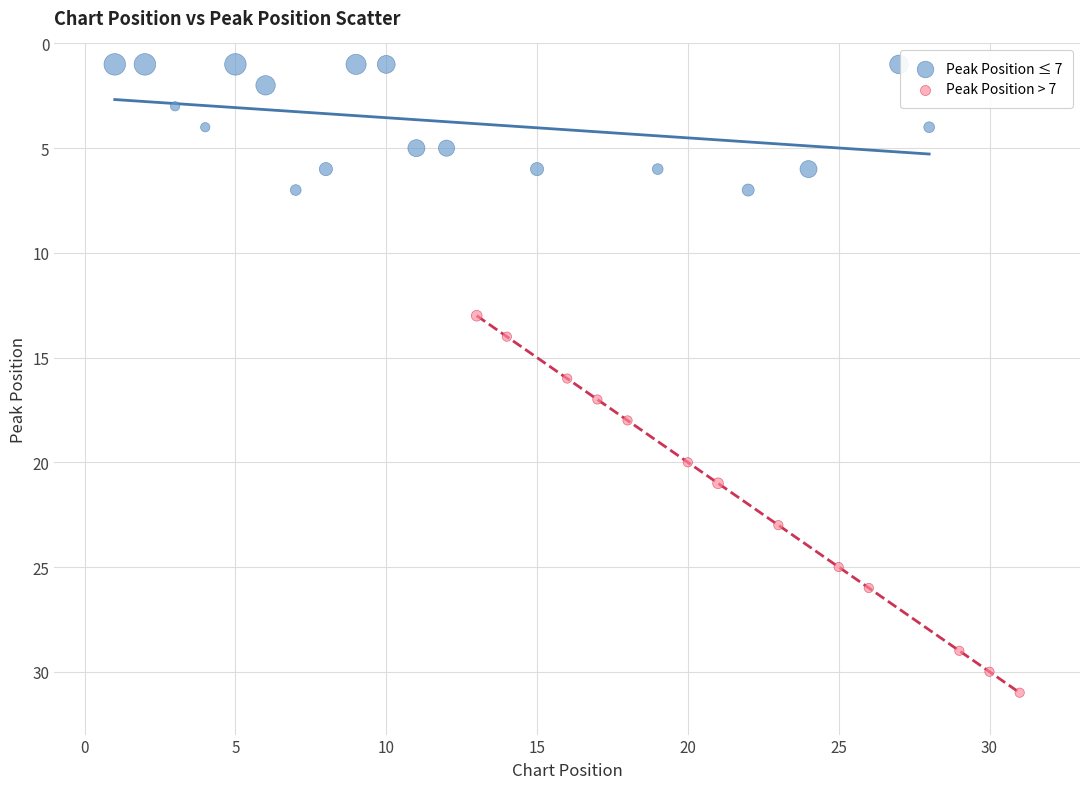

Which series has the widest spread of Y values?

Peak Position > 7